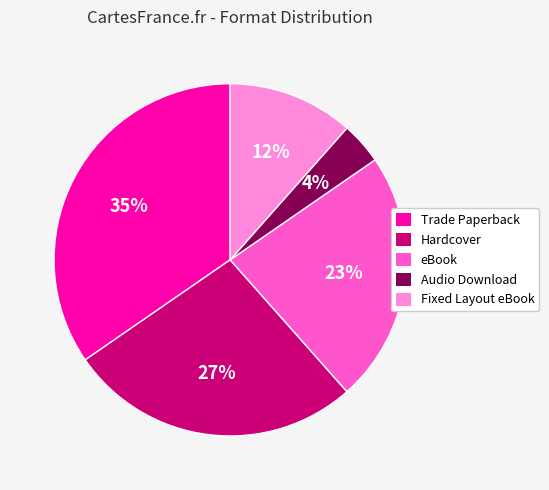

To the nearest percent, what is the difference between the largest and smallest slice percentages?

31%